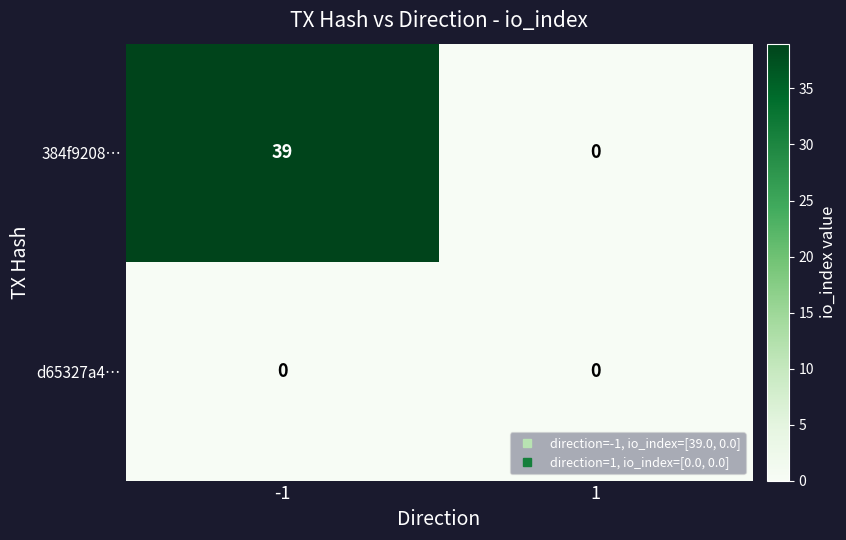

Rank the series by their maximum value, from lowest to highest.

d65327a4…, 384f9208…